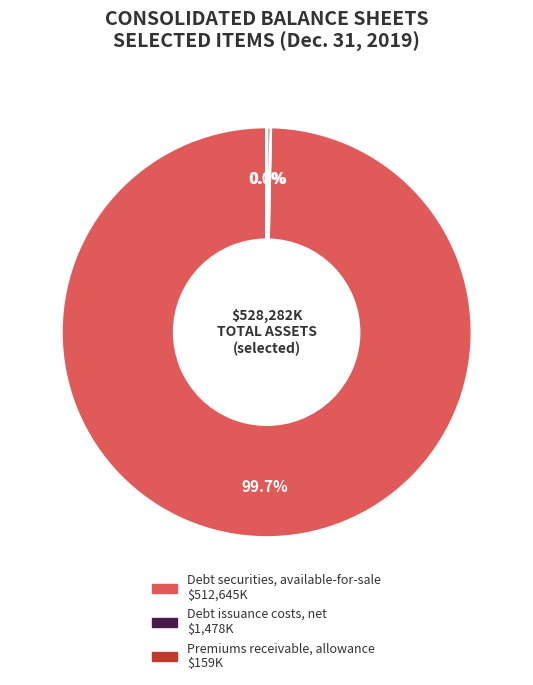

Is there a majority slice in this chart?

Yes